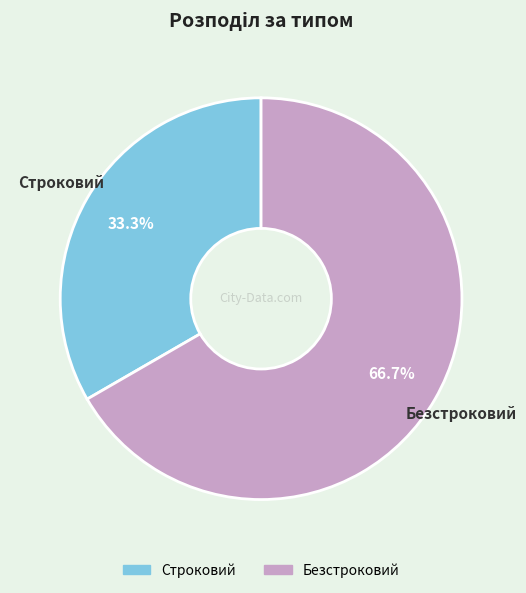

To the nearest percent, what is the difference between the largest and smallest slice percentages?

33%